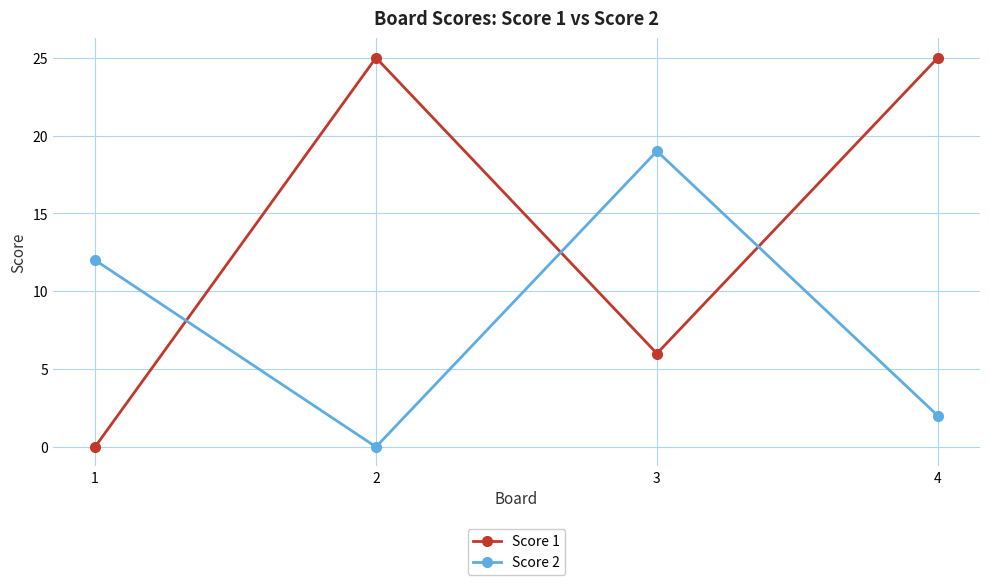

Is this an area chart (filled region under the line)?

No